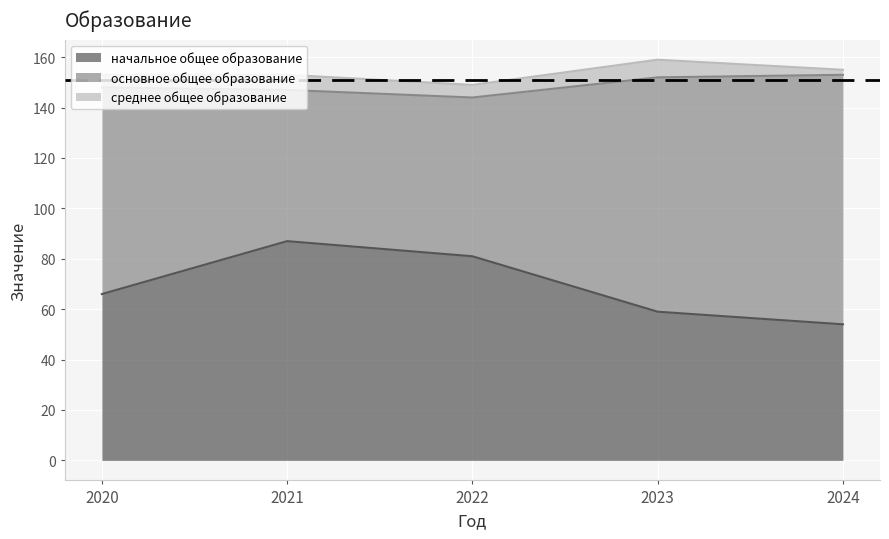

How many lines are shown in the chart?

3